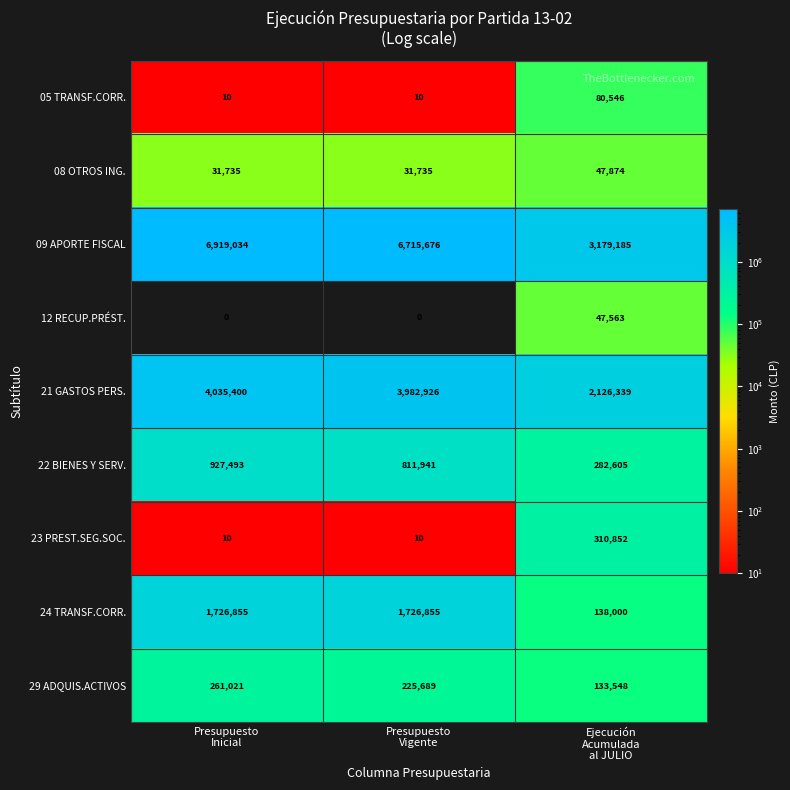

Count the 08 OTROS ING. values in the range 31735 to 47874.

3